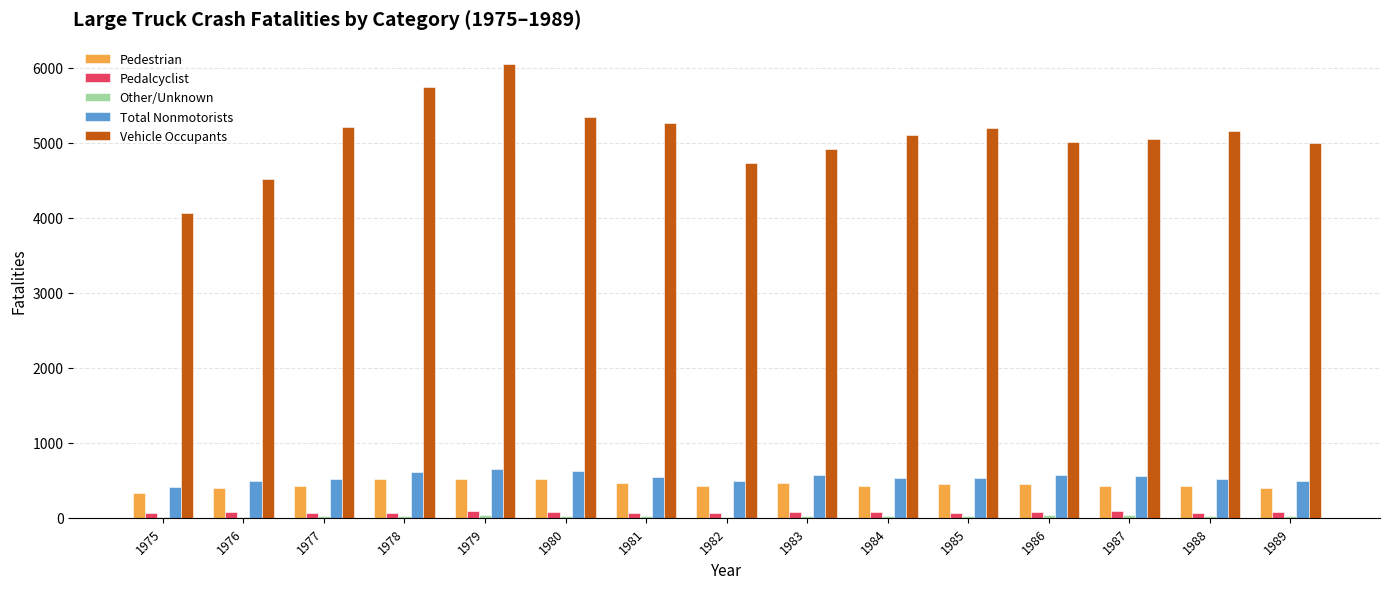

Count the number of data series in this chart.

5